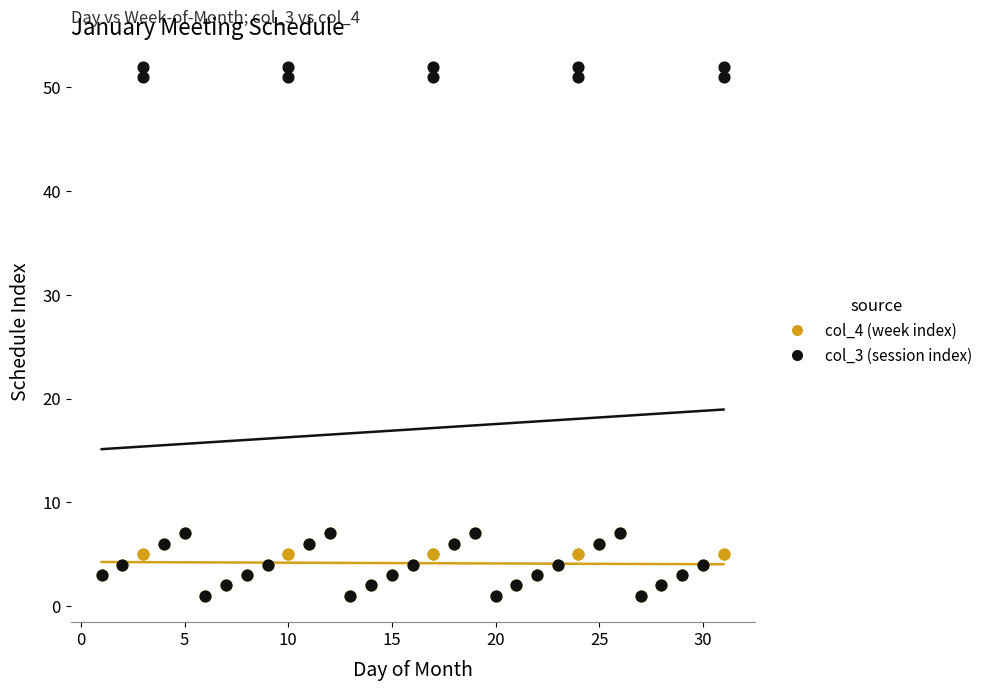

Which series contains the highest Y value?

col_3 (session index)